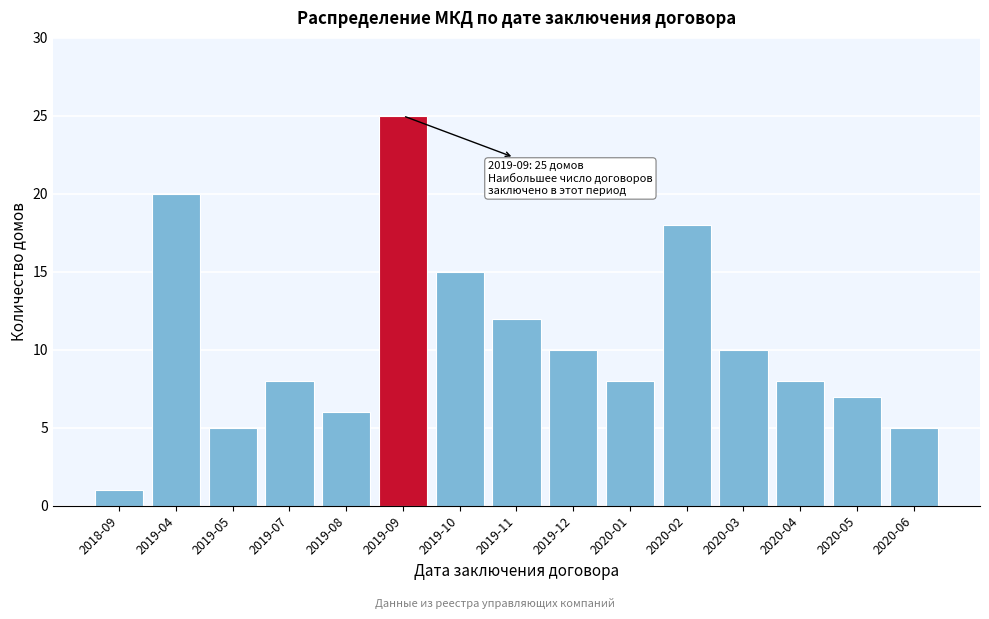

Reading left to right, extract all data points from this chart.

2018-09=1	2019-04=20	2019-05=5	2019-07=8	2019-08=6	2019-09=25	2019-10=15	2019-11=12	2019-12=10	2020-01=8	2020-02=18	2020-03=10	2020-04=8	2020-05=7	2020-06=5